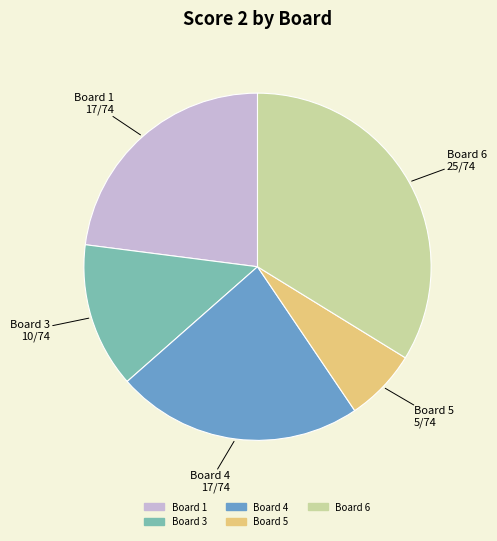

Is there a majority slice in this chart?

No